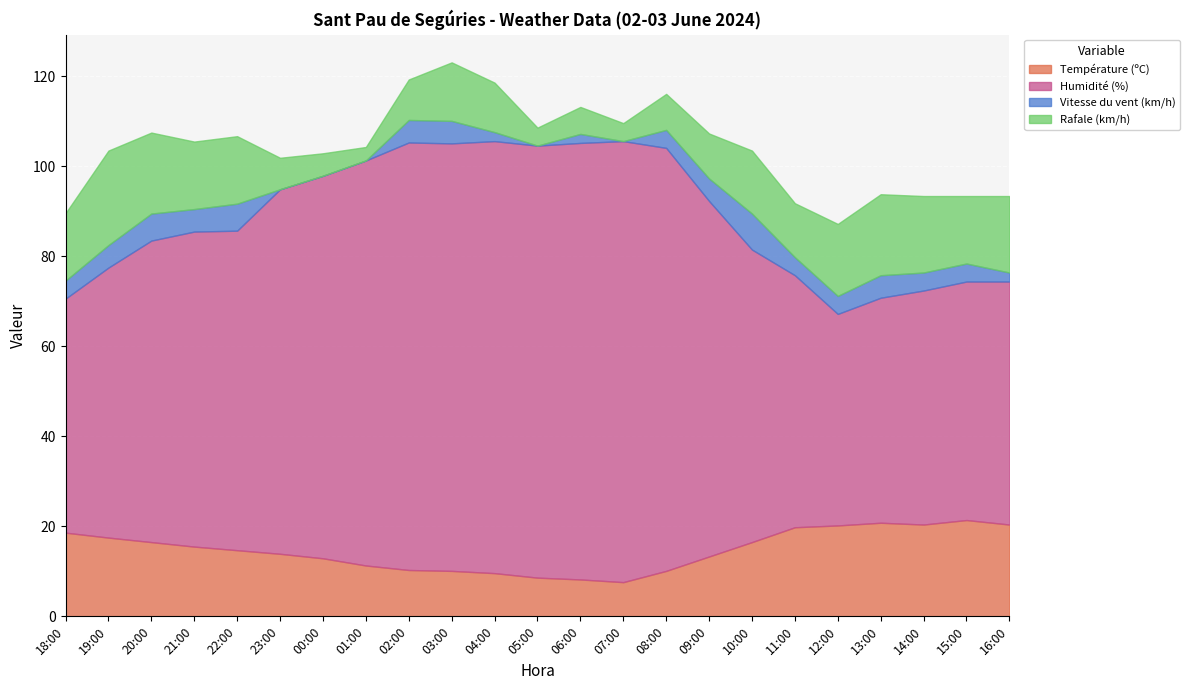

At which category is the sum across all series the highest?

03:00